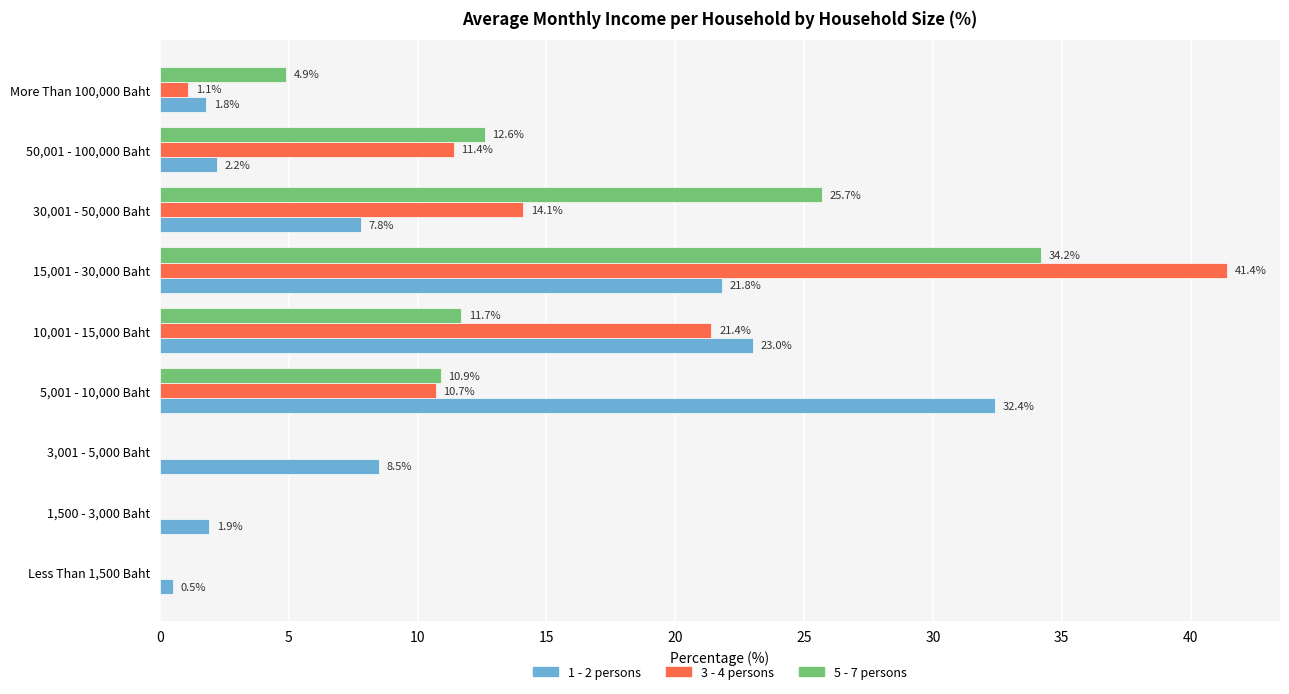

What is the maximum value shown in the chart?

41.4